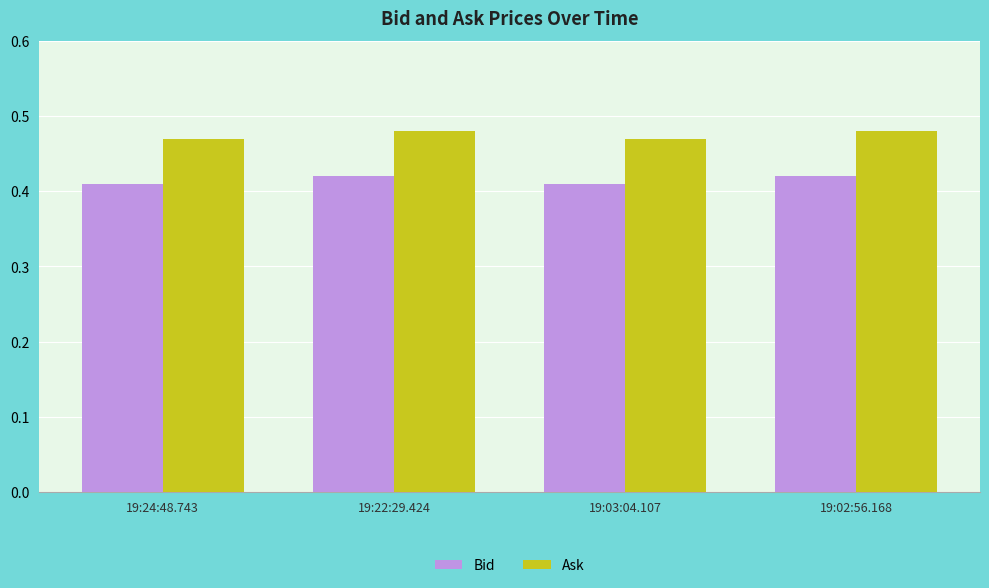

Rank the series by their average value, from highest to lowest.

Ask, Bid